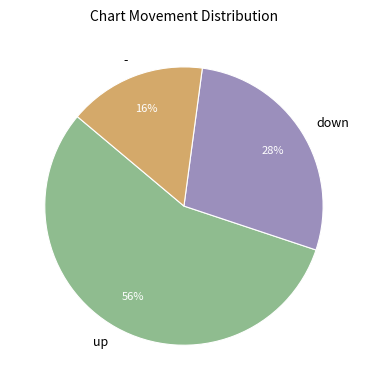

How many segments does this pie chart have?

3